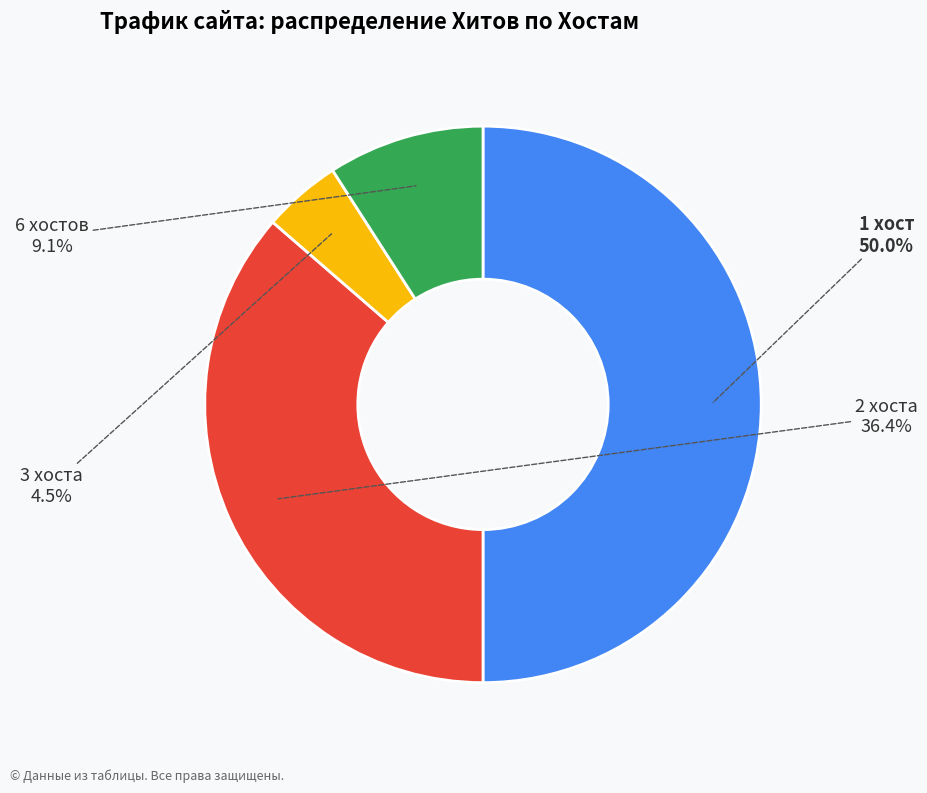

Count the number of slices in the pie.

4